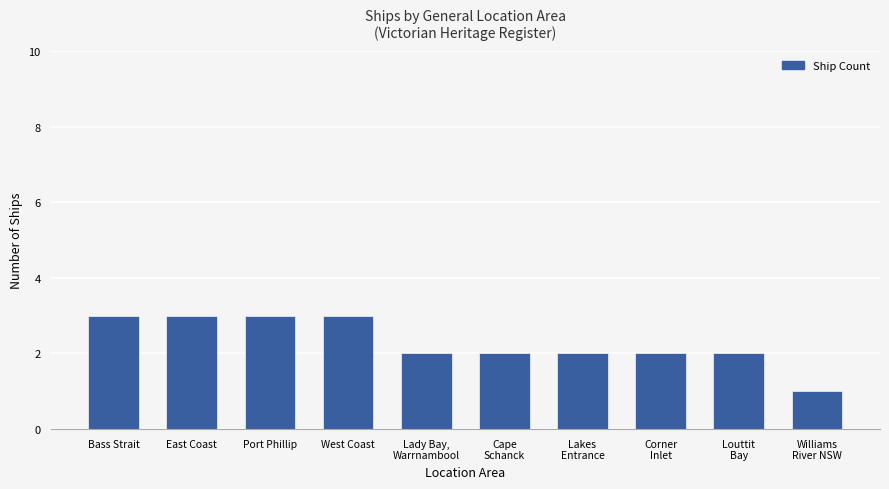

What is the value of the 7th bar from the left?

2